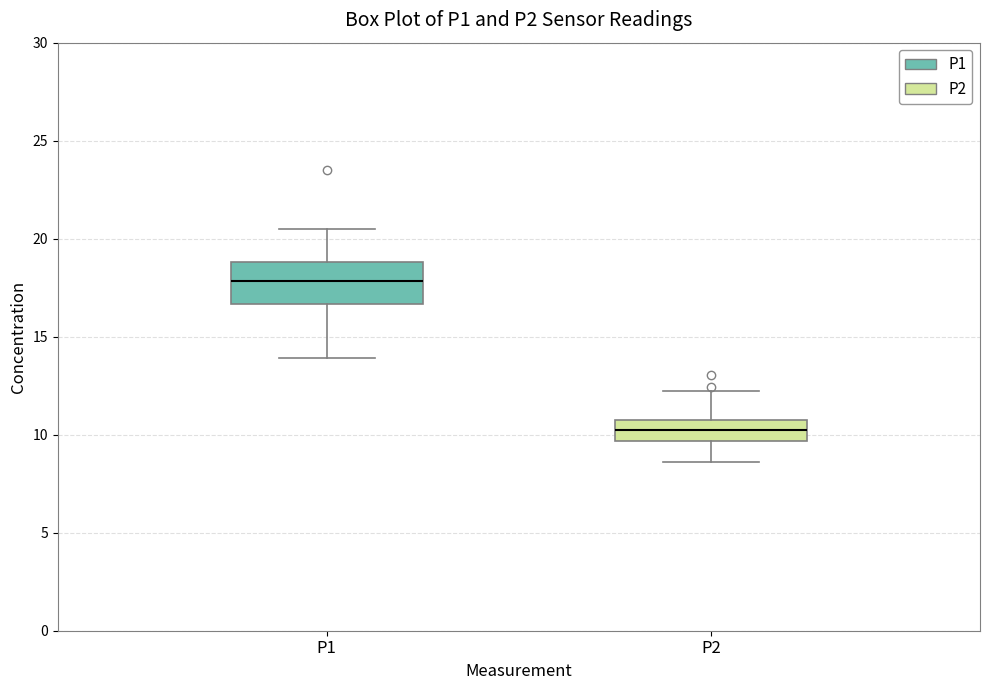

Reading left to right, transcribe this box plot: for each box, give where its median line is, the range the box spans, and where its two whiskers end, as read against the y-axis. The values are not printed on the chart, so give them approximately, as read against the axis.

P1: median 18.0, box 16.5 to 19.0, whiskers 14.0 to 20.5
P2: median 10.0, box 9.5 to 10.5, whiskers 8.5 to 12.5